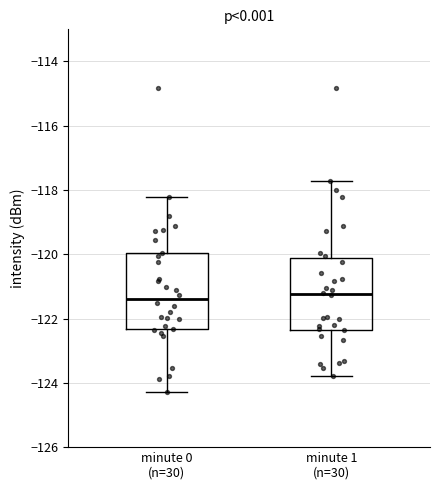

Reading left to right, transcribe this box plot: for each box, give where its median line is, the range the box spans, and where its two whiskers end, as read against the y-axis. The values are not printed on the chart, so give them approximately, as read against the axis.

minute 0 (n=30): median -121.4, box -122.4 to -120.0, whiskers -124.2 to -118.2
minute 1 (n=30): median -121.2, box -122.4 to -120.2, whiskers -123.8 to -117.8